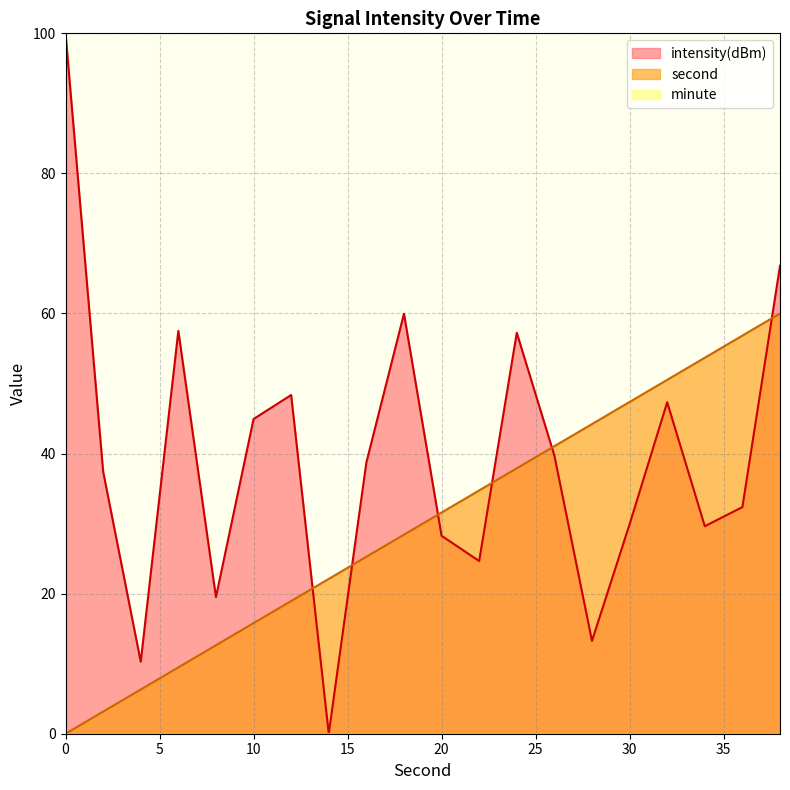

How many values in intensity(dBm) are above zero?

19